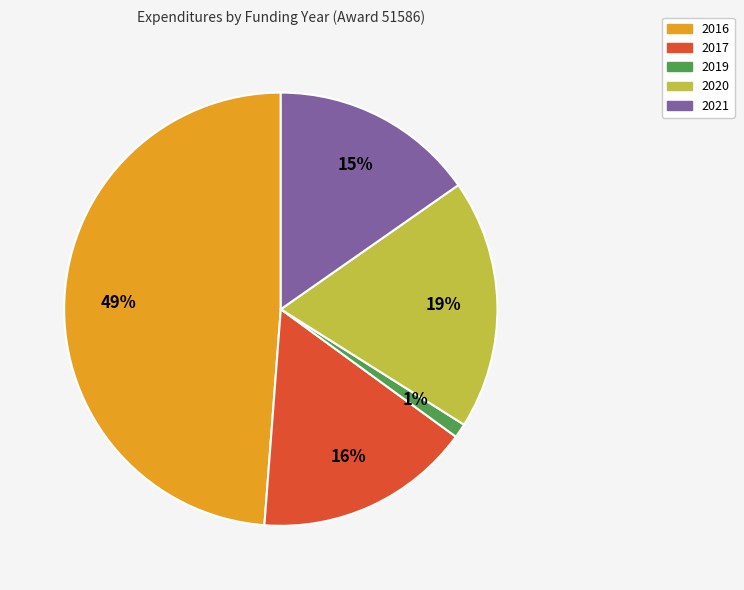

What is the largest slice in the pie chart?

2016